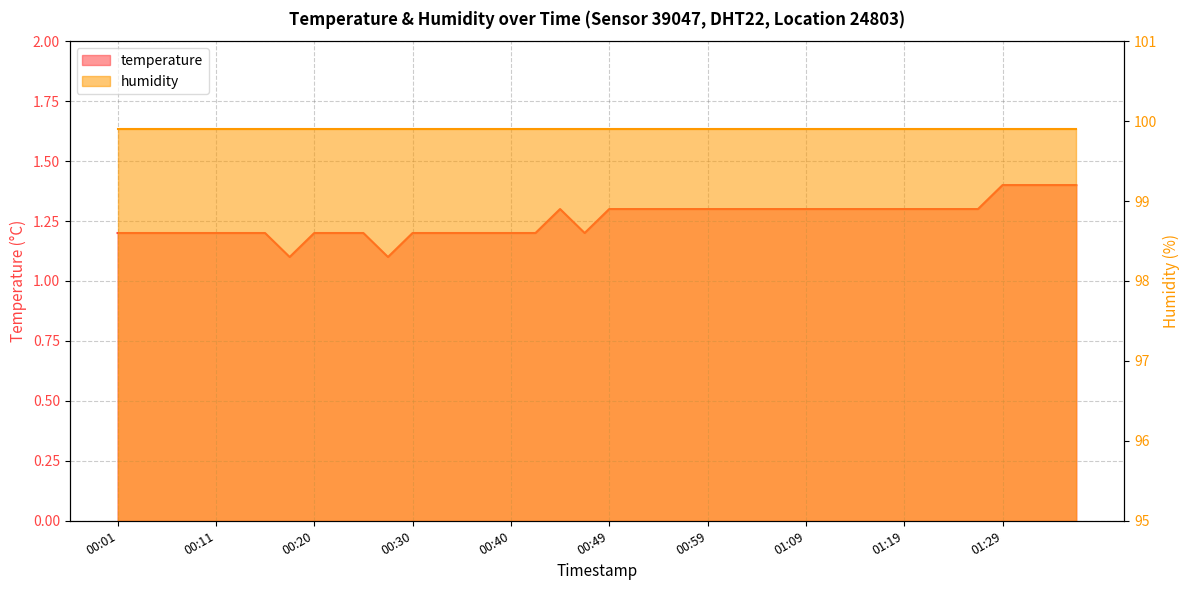

What is the greatest value displayed?

1.4